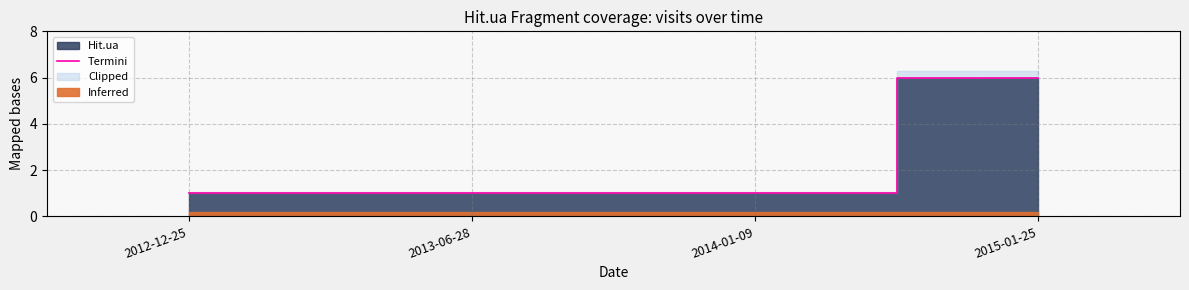

Reading right to left, what are all the values shown in this chart?

6	1	1	1